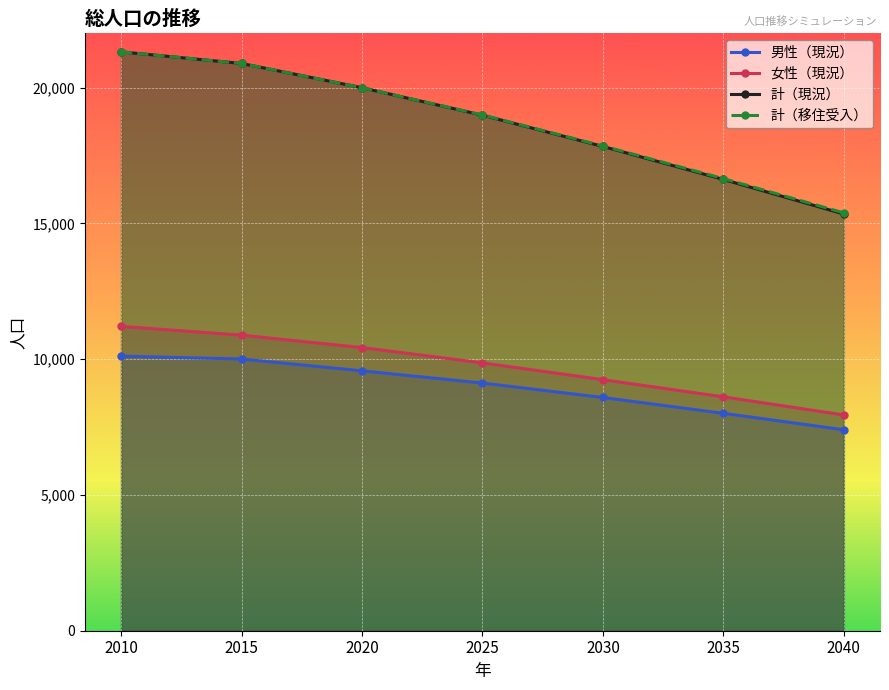

Reading right to left, what are all the values shown in this chart?

男性（現況）: 2040=7401	2035=8007	2030=8590	2025=9122	2020=9572	2015=10007	2010=10113
女性（現況）: 2040=7946	2035=8614	2030=9246	2025=9865	2020=10428	2015=10886	2010=11208
計（現況）: 2040=15347	2035=16621	2030=17836	2025=18987	2020=20000	2015=20893	2010=21321
計（移住受入）: 2040=15389	2035=16653	2030=17854	2025=18996	2020=20000	2015=20893	2010=21321